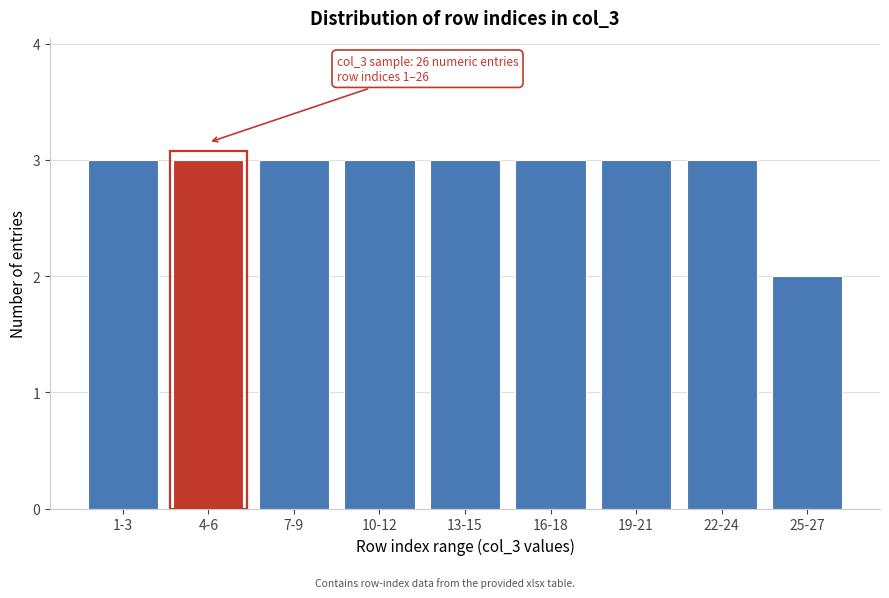

Reading right to left, list all the values displayed in this chart.

25-27=2	22-24=3	19-21=3	16-18=3	13-15=3	10-12=3	7-9=3	4-6=3	1-3=3